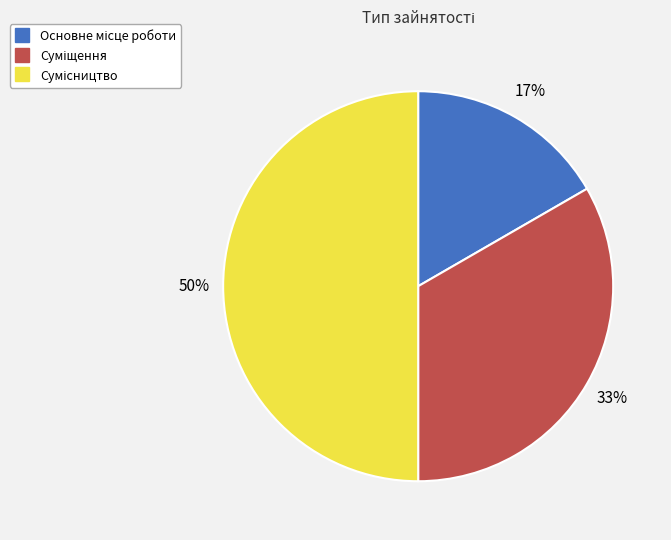

To the nearest percent, what is the average slice percentage?

33%